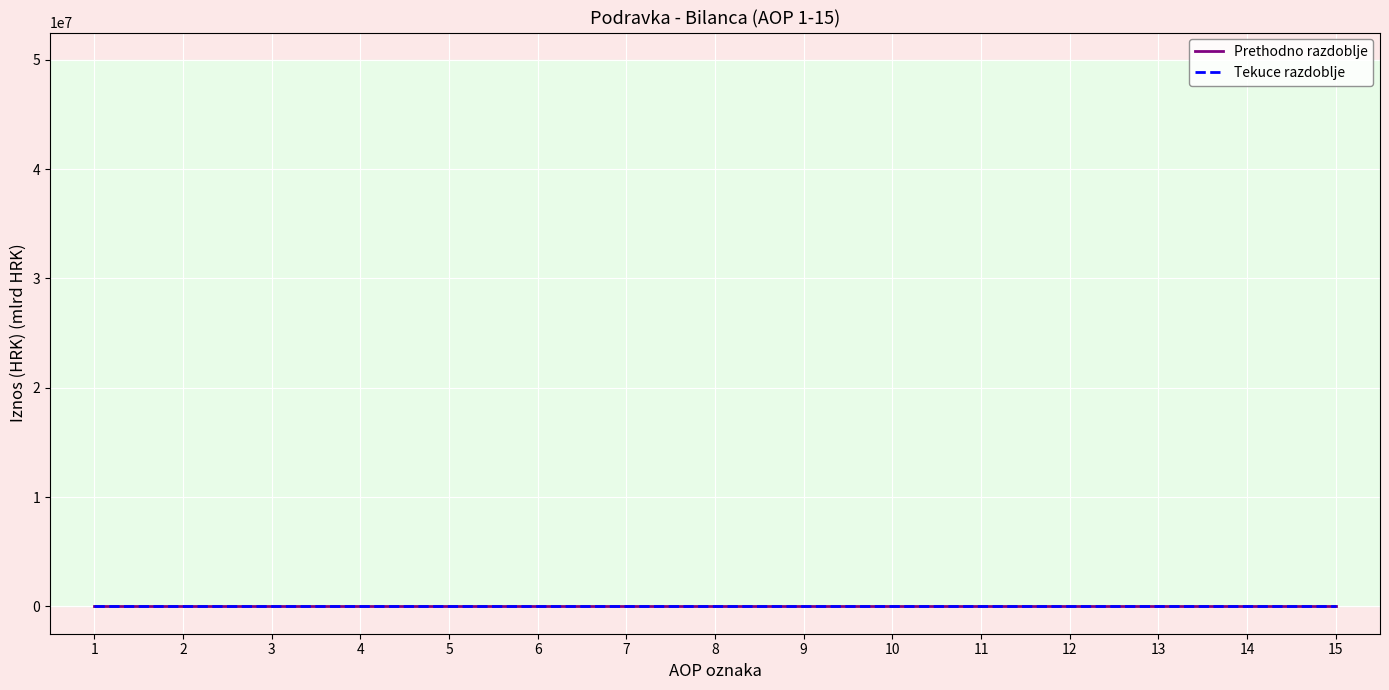

Rank the categories by Prethodno razdoblje value from highest to lowest.

2, 10, 12, 13, 3, 5, 11, 8, 14, 1, 4, 6, 7, 9, 15